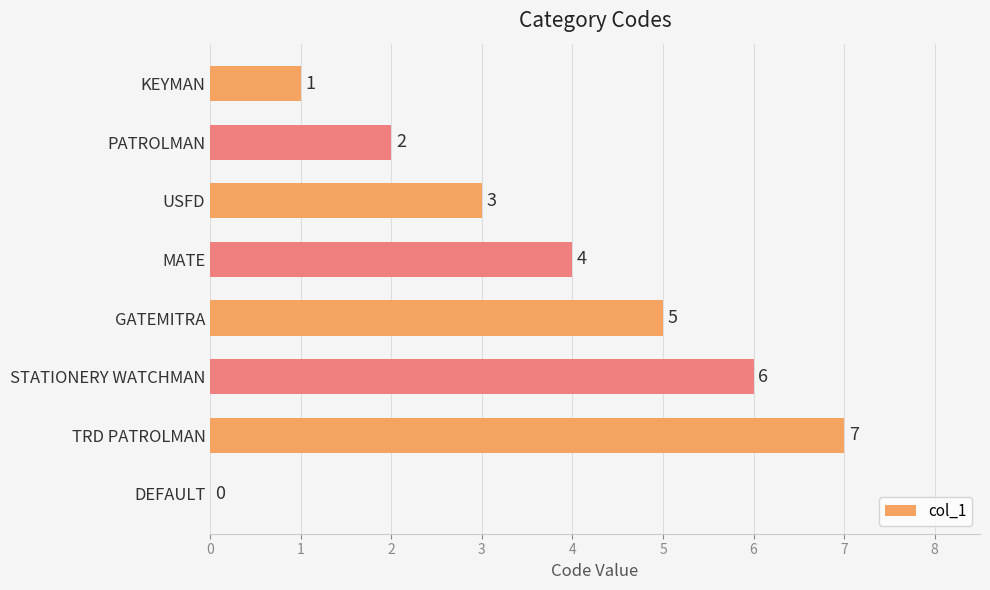

The value at STATIONERY WATCHMAN is 6. True or false?

True